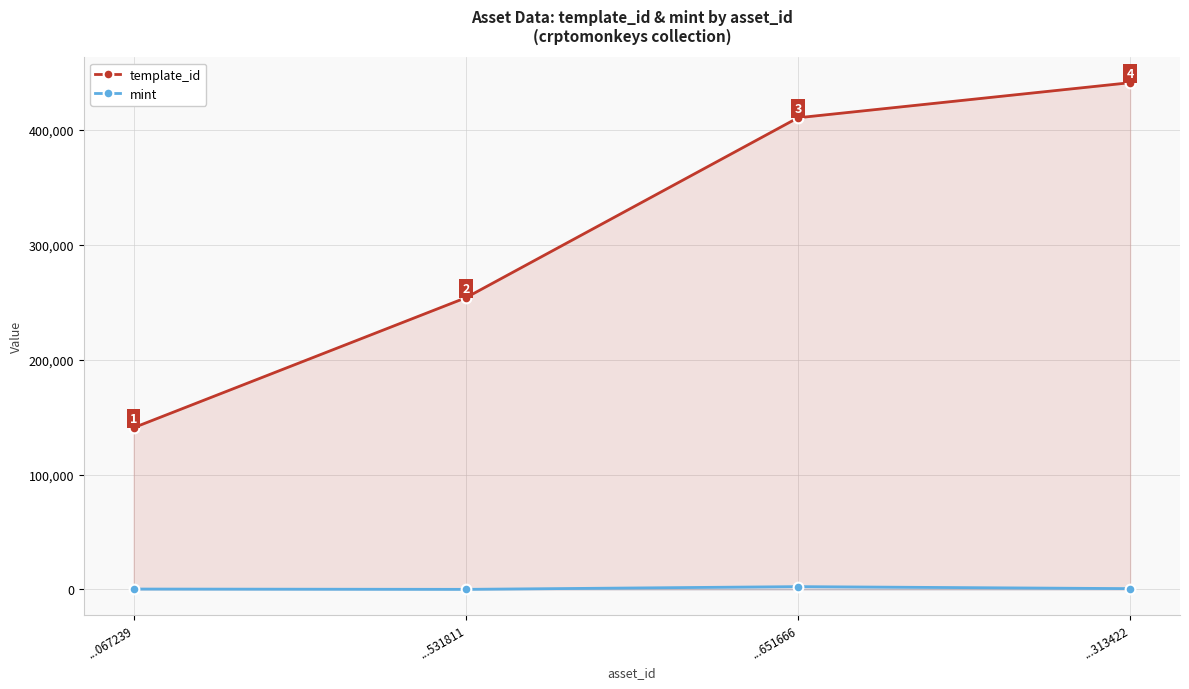

List the series in order of their peak value, highest first.

template_id, mint